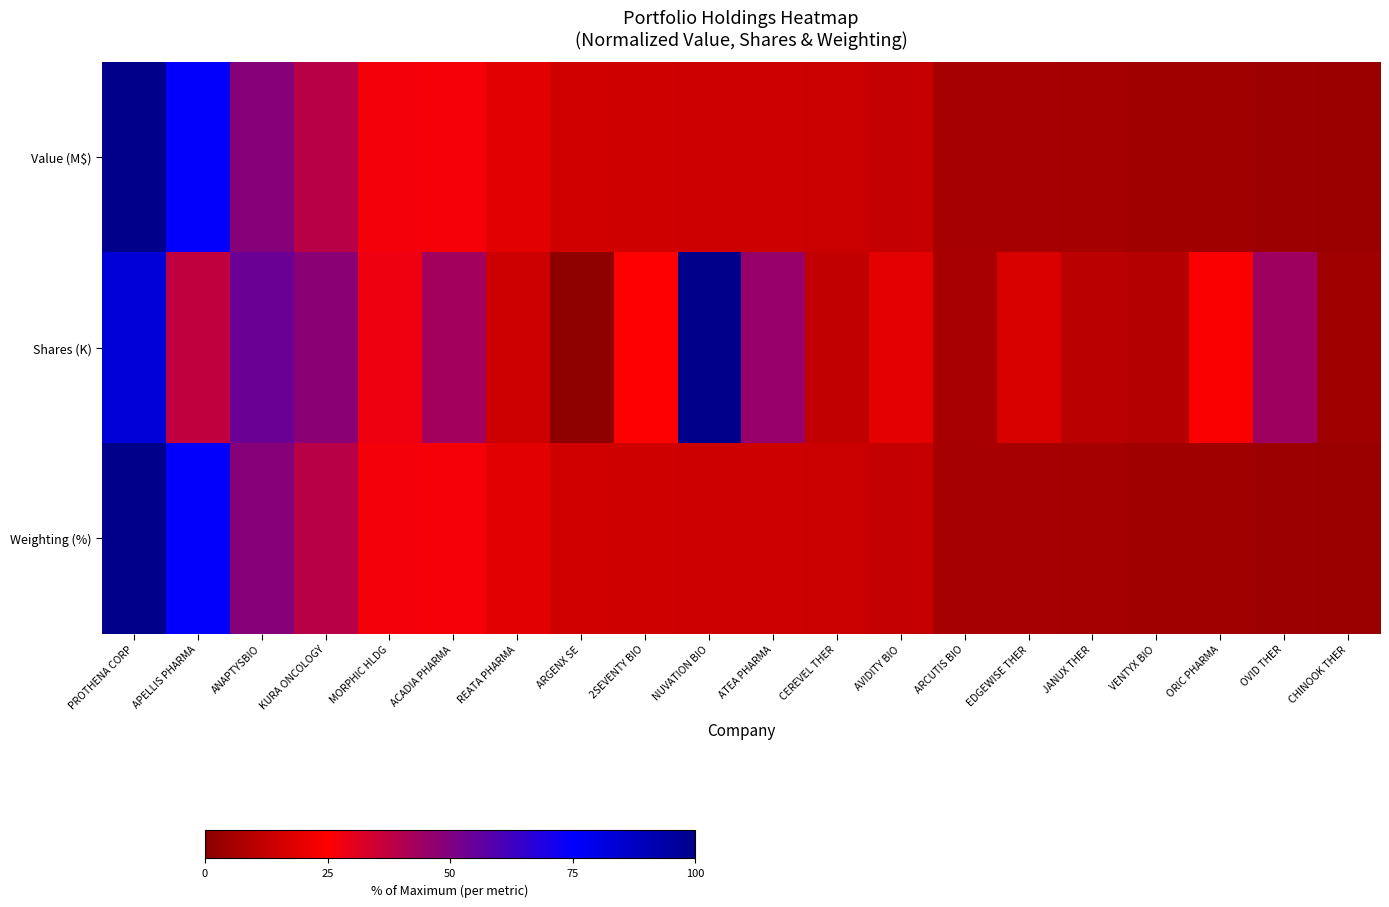

What is the total value across all series at ATEA PHARMA?

74.3